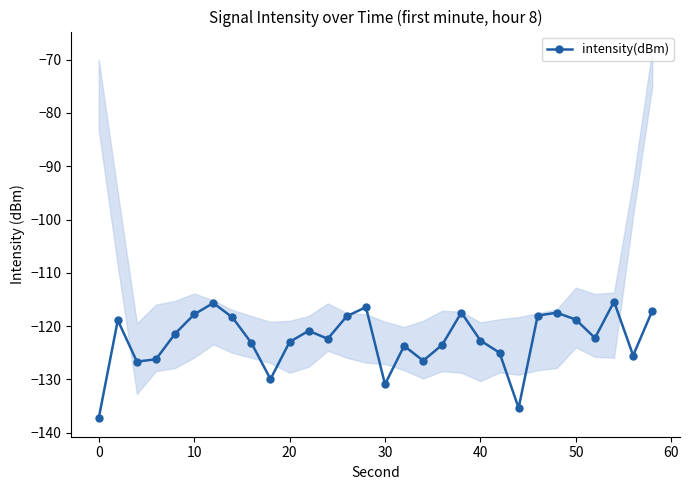

How many data points are less than -122?

16